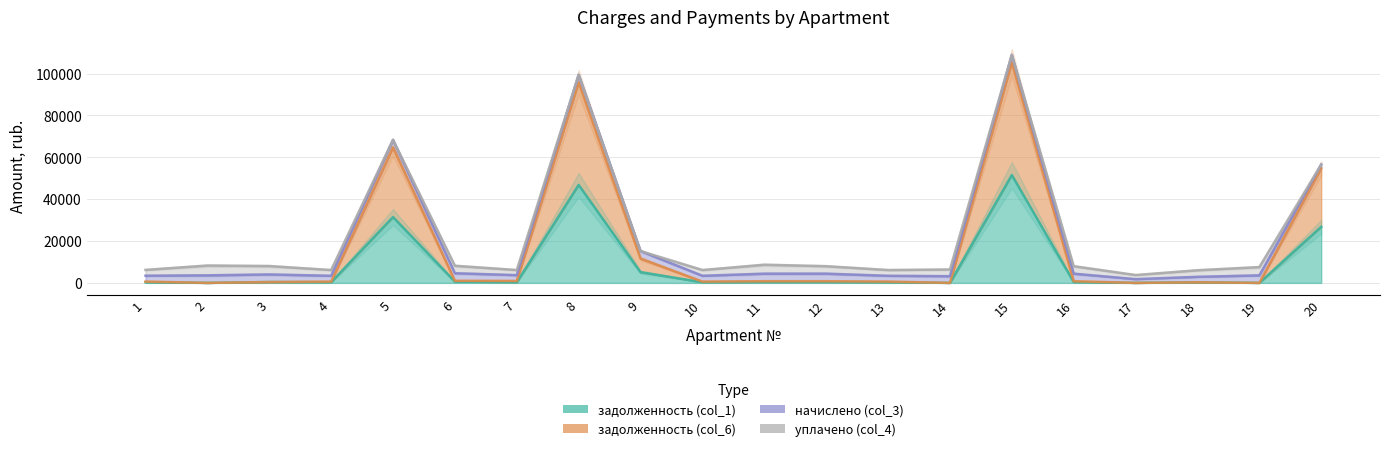

Does the chart display data point markers on the line(s)?

No